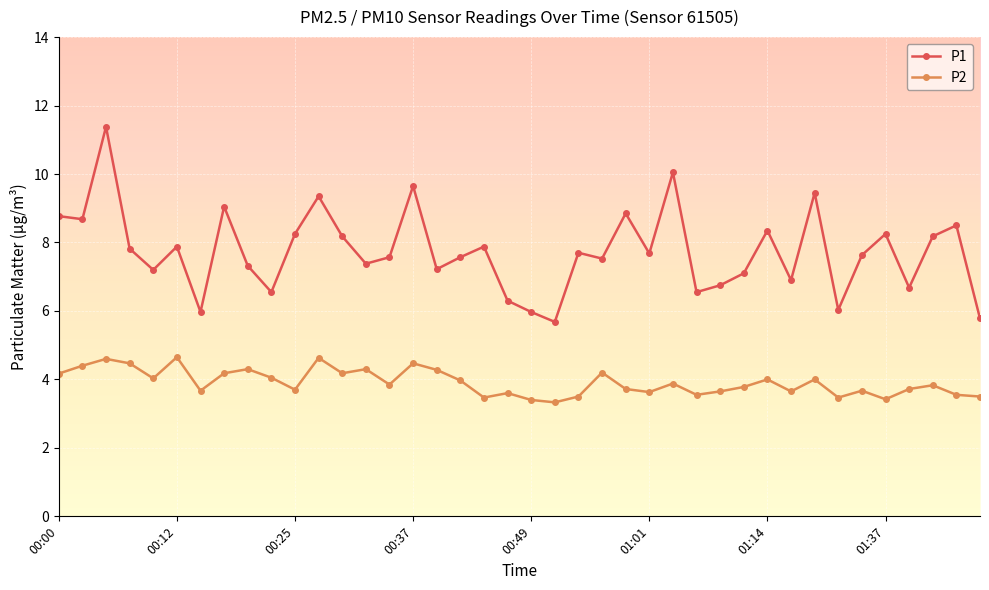

True or false: P2 and P1 intersect in this chart.

False